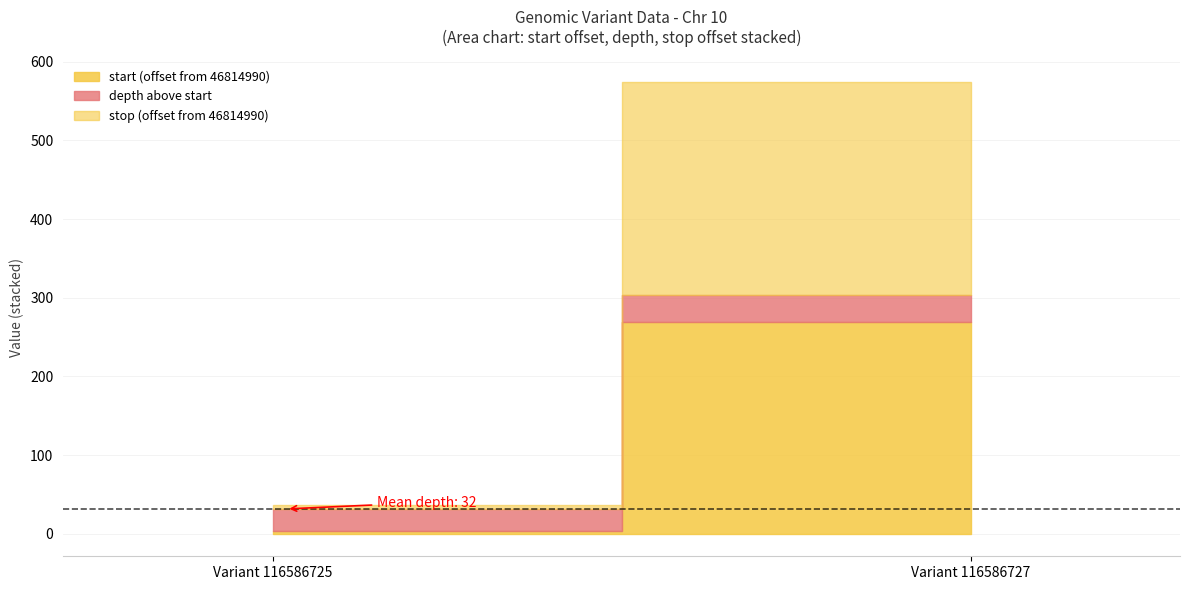

Count the stop values in the range 46814995 to 46815260.

2